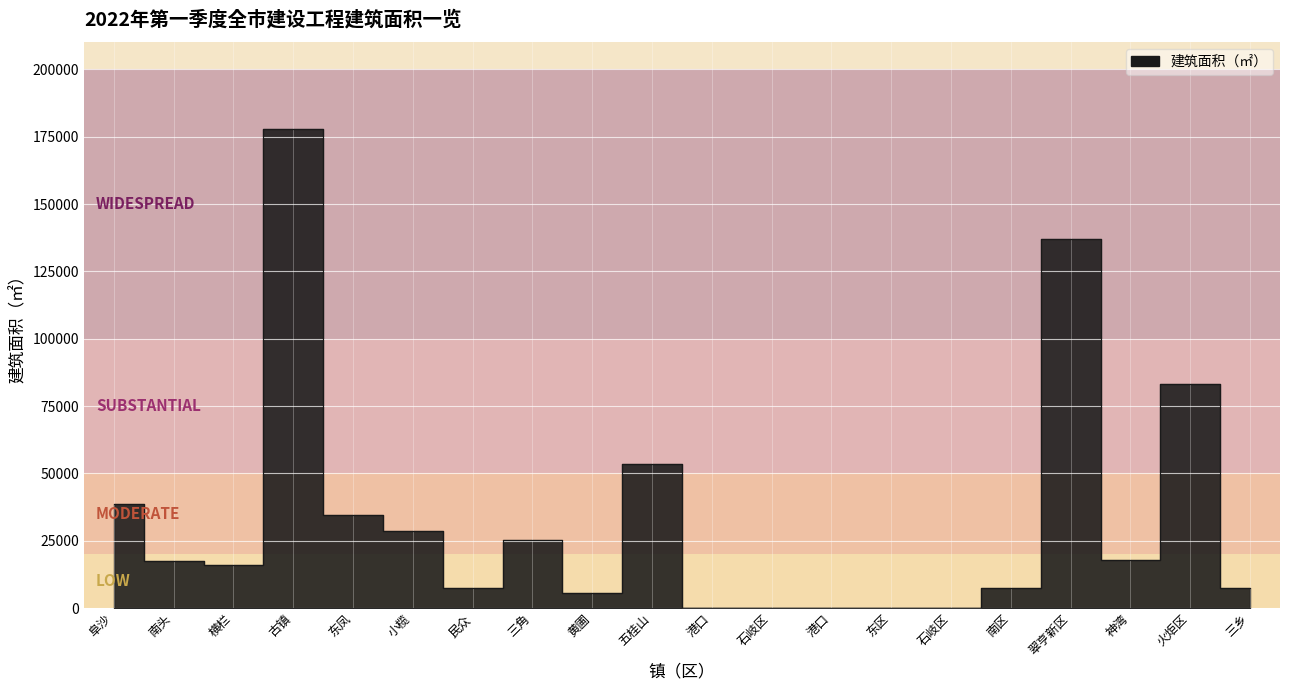

What is the label of the 7th point from the left?

民众